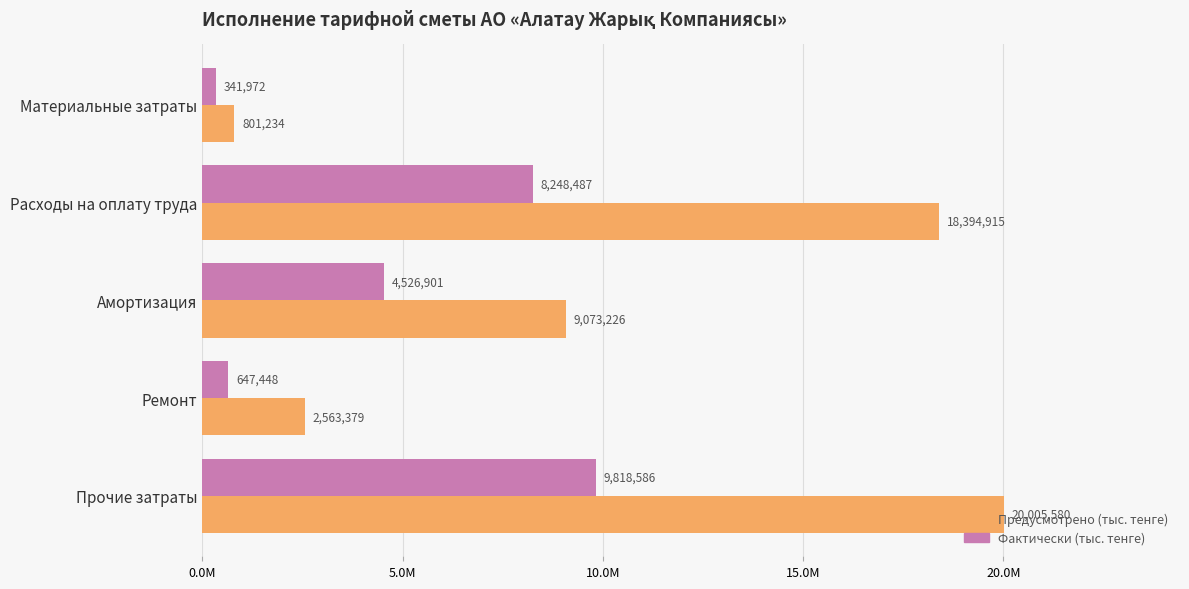

Which series has the widest spread of values?

Предусмотрено (тыс. тенге)